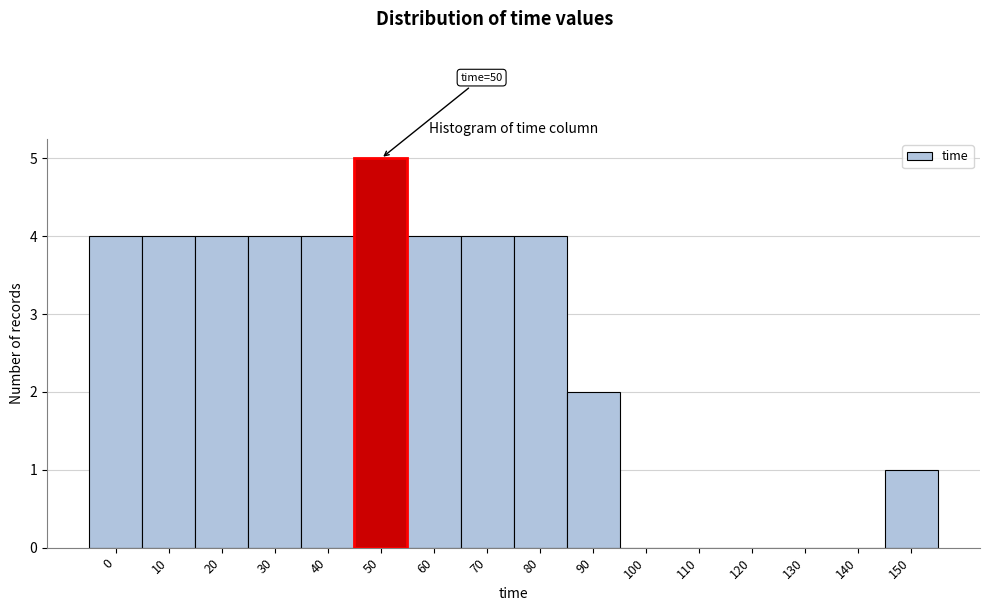

Reading right to left, list all the values displayed in this chart.

150=1	140=0	130=0	120=0	110=0	100=0	90=2	80=4	70=4	60=4	50=5	40=4	30=4	20=4	10=4	0=4